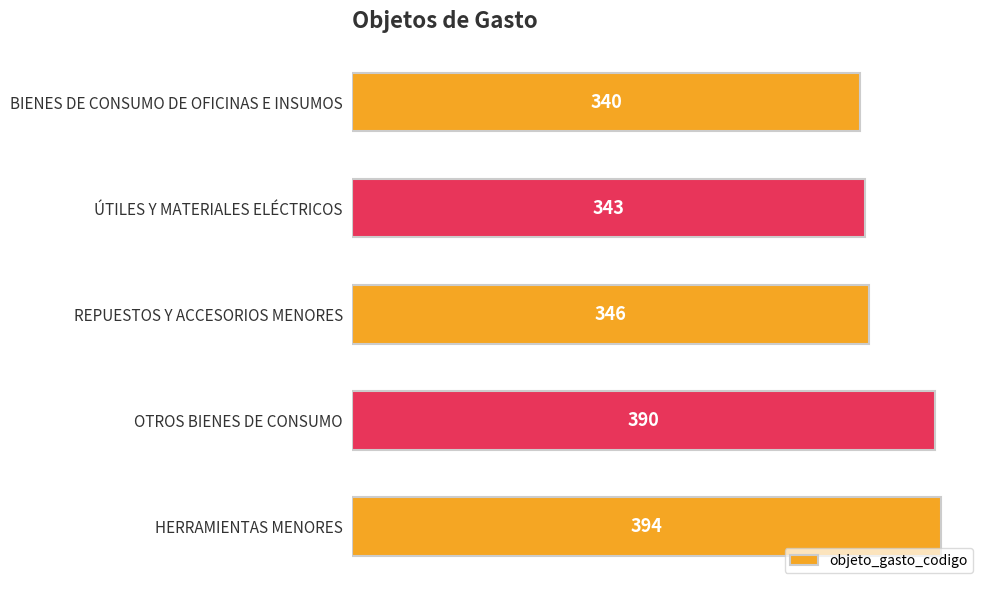

What is the sum of all values?

1813